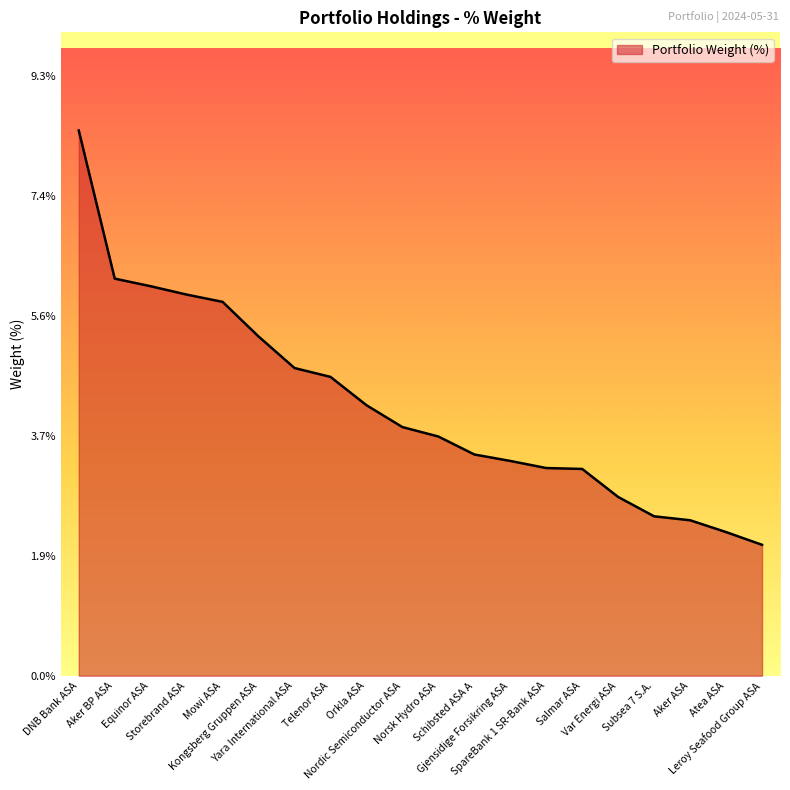

How many lines are shown in the chart?

1